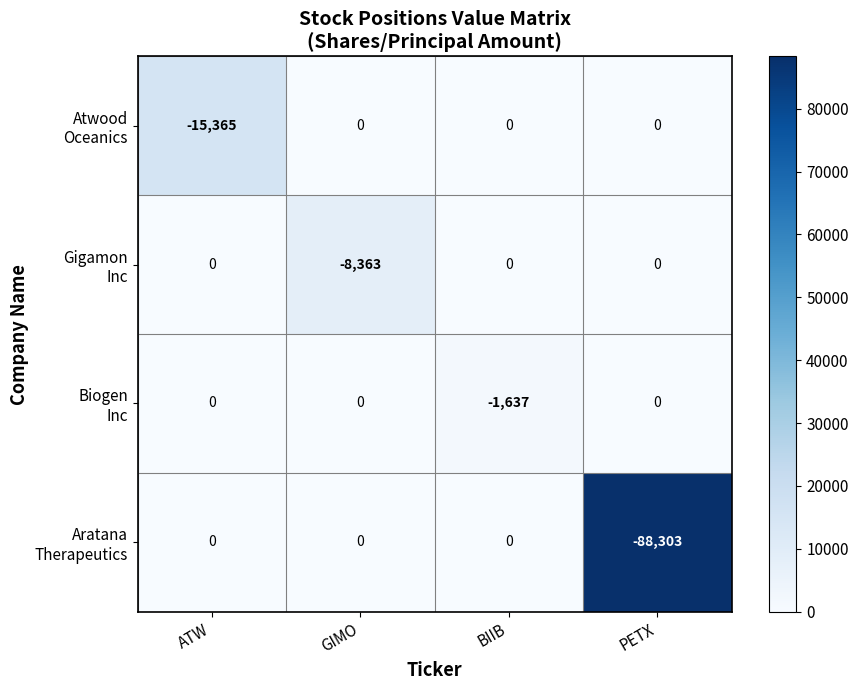

At which category does the chart reach its minimum across all series?

PETX